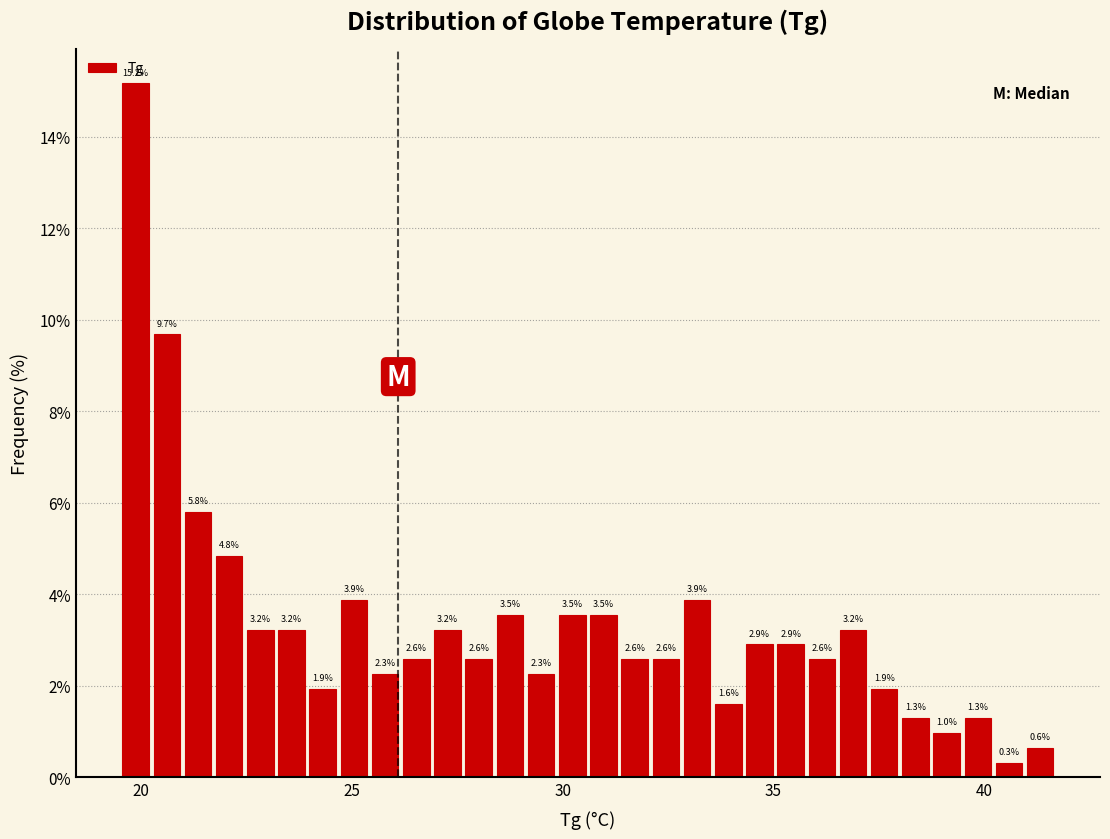

Around what value on the x-axis is the tallest bar? Give the approximate position of its centre, as read against the axis.

20.0